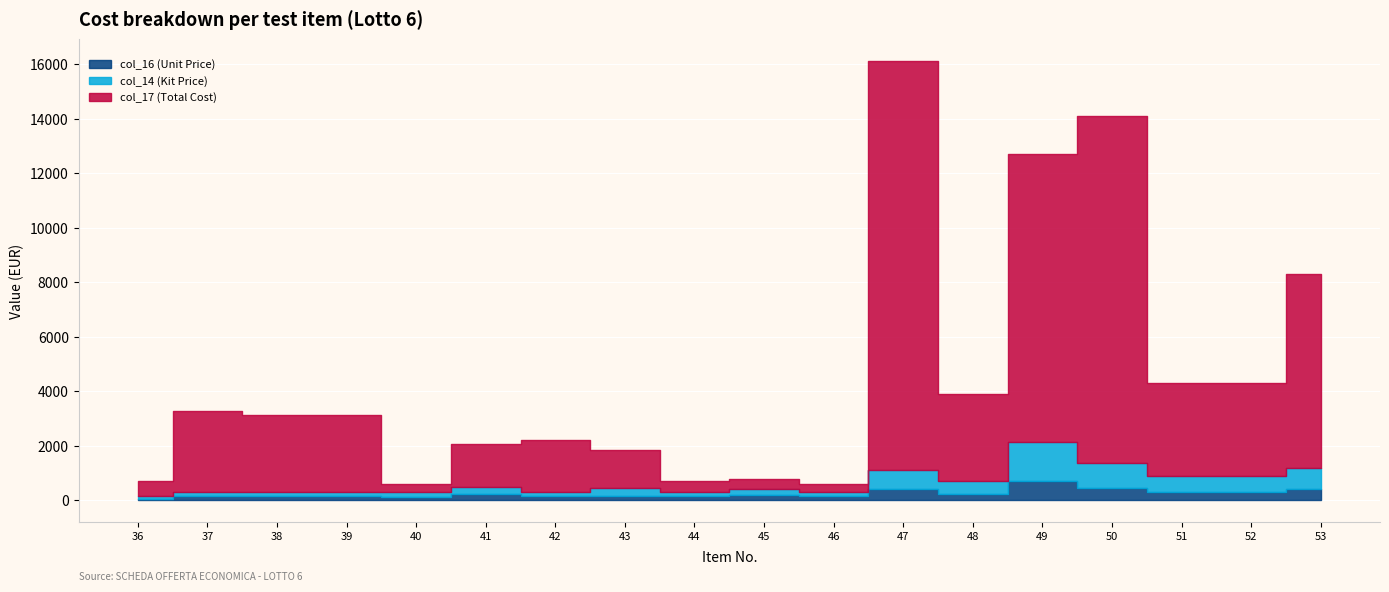

The value of col_16 (Unit Price) at 44 is 215.4. True or false?

False